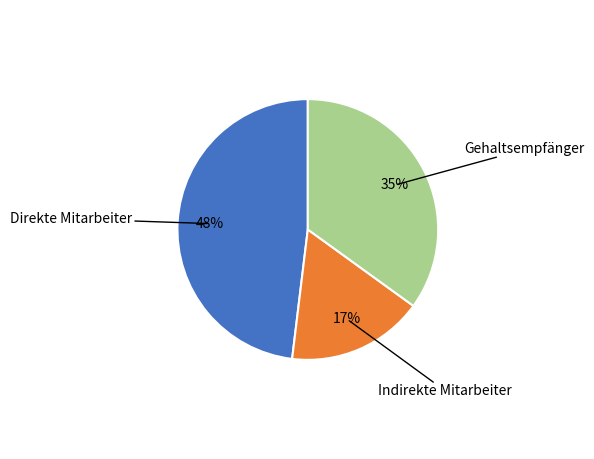

To the nearest percent, what is the difference between the largest and smallest slice percentages?

31%